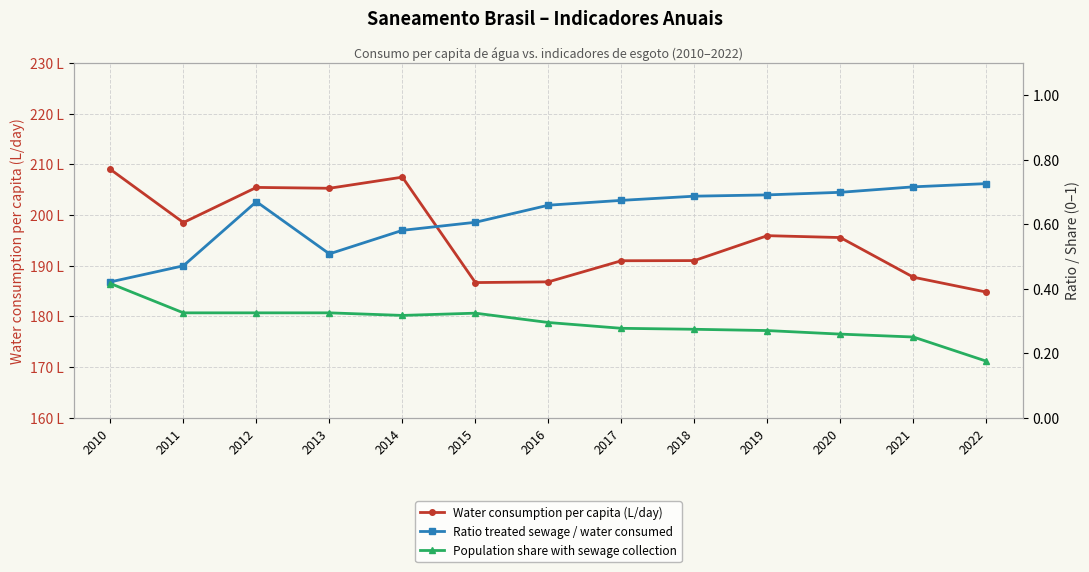

What are all the series names shown in the legend?

Water consumption per capita (L/day), Ratio treated sewage / water consumed, Population share with sewage collection